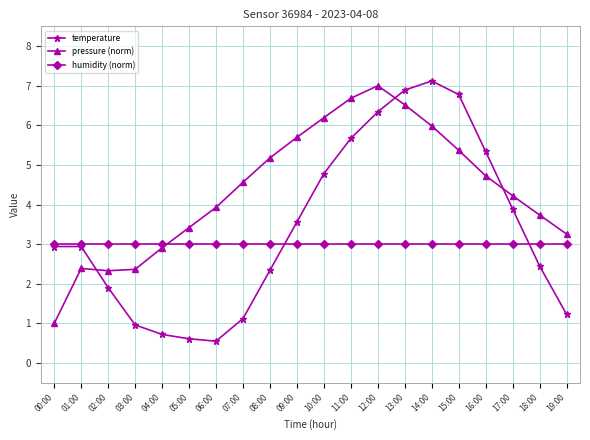

How many lines are shown in the chart?

3